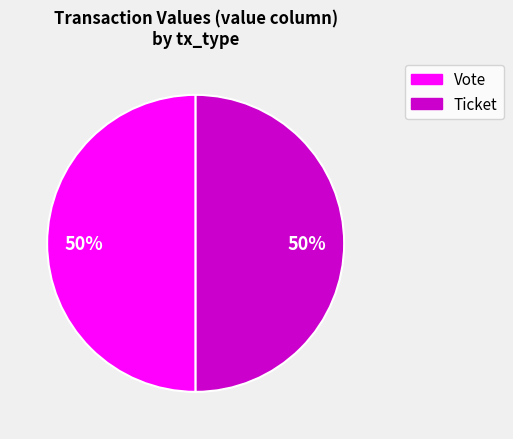

What is the ratio of the value at Ticket to the value at Vote?

1.0